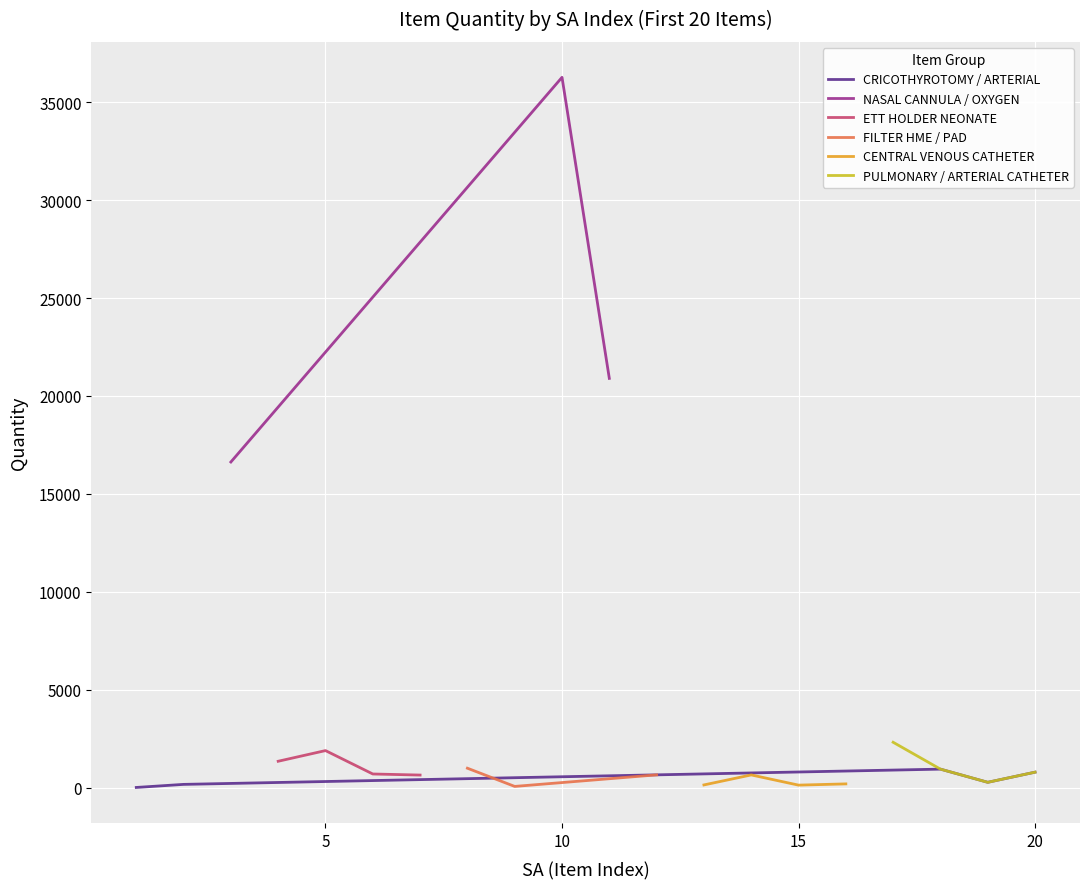

At which category does the data reach its first local valley?

4